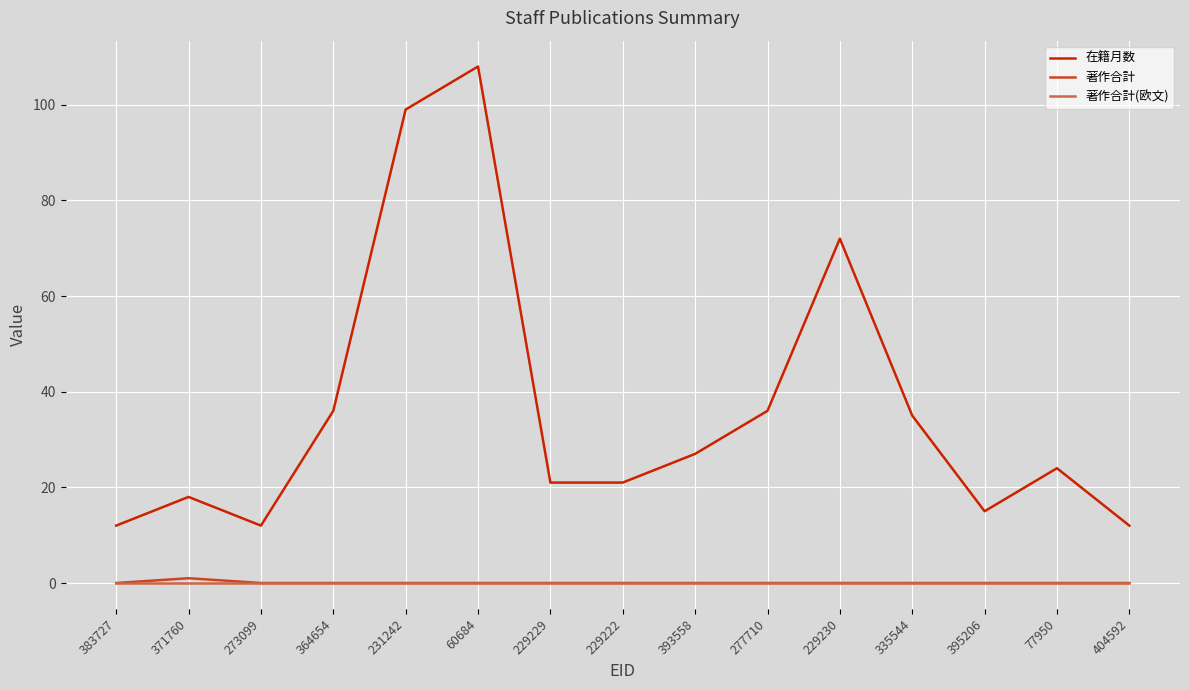

Between 229230 and 404592, which series saw the biggest shift?

在籍月数